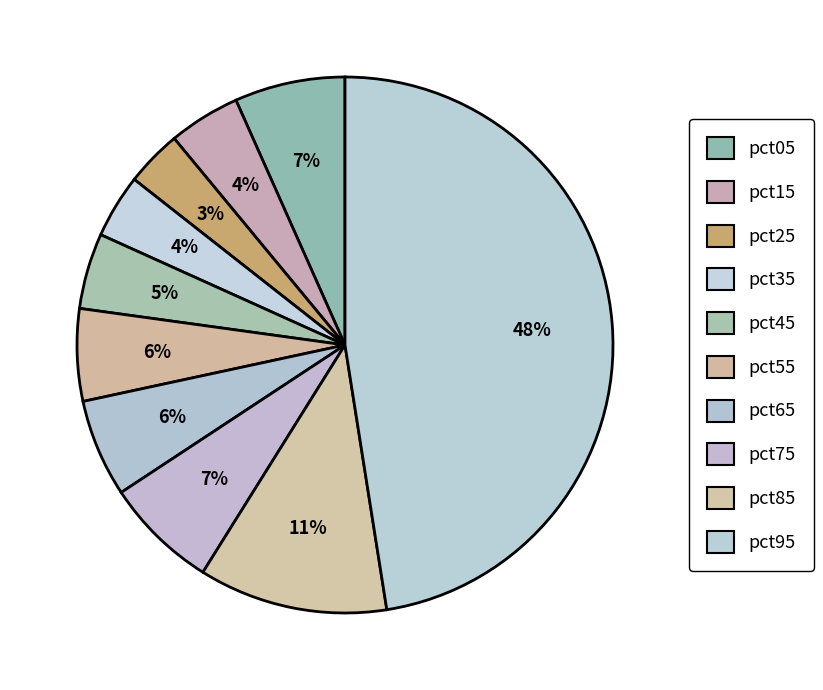

The pct35 slice represents 4% of the pie. True or false?

True